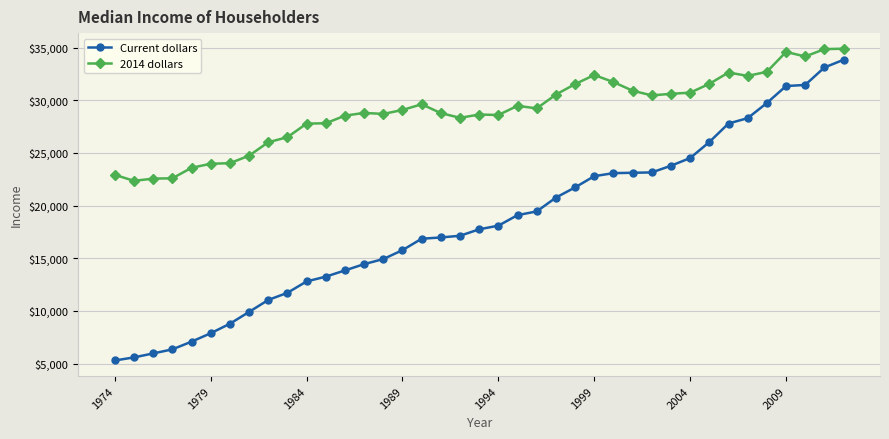

Is this an area chart (filled region under the line)?

No